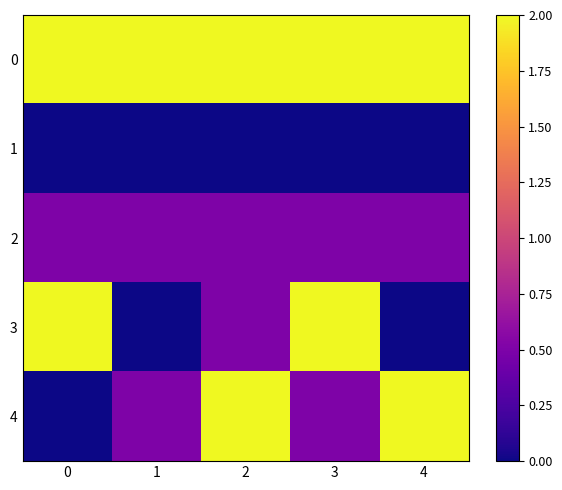

Rank the series at 3 from highest to lowest value.

0, 3, 2, 4, 1